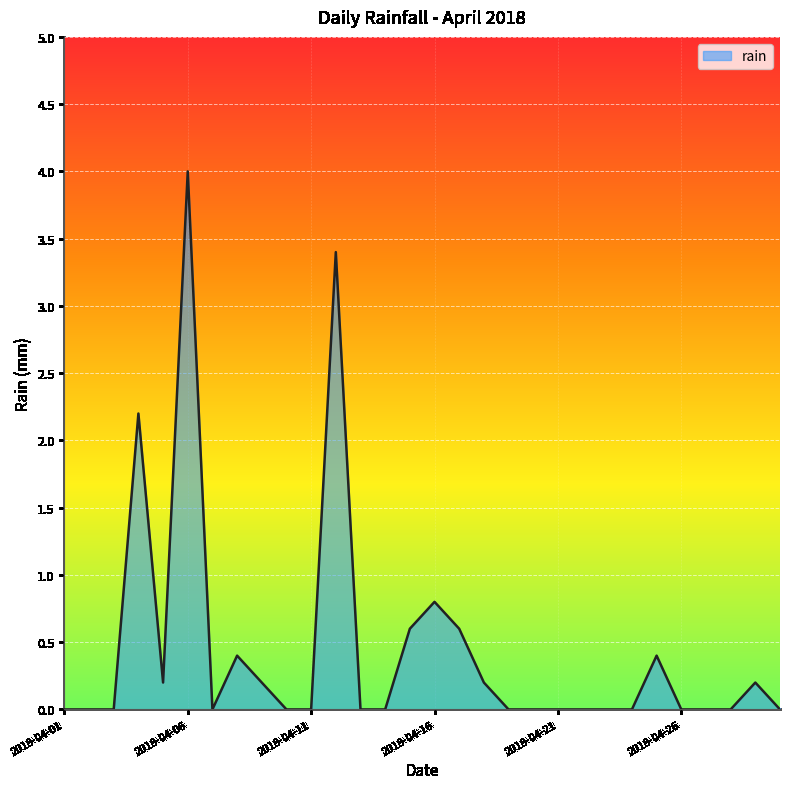

Count the number of data series in this chart.

1